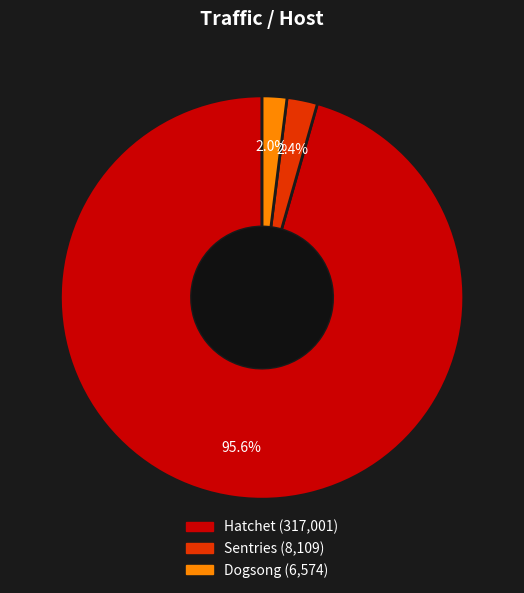

How many slices are in this pie chart?

3